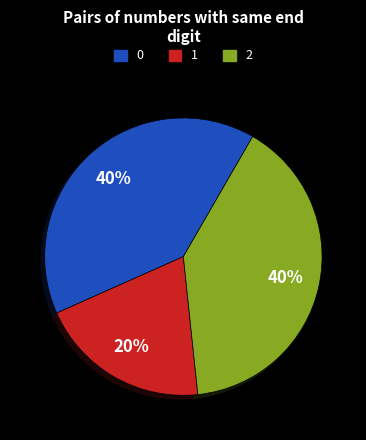

Is there any slice that represents more than half of the pie?

No